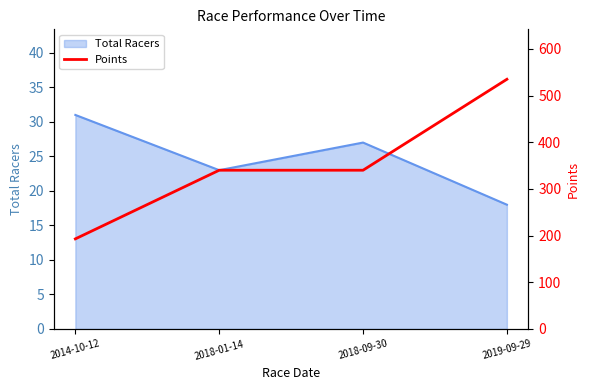

List the labels in order of Total Racers value, largest first.

2014-10-12, 2018-09-30, 2018-01-14, 2019-09-29